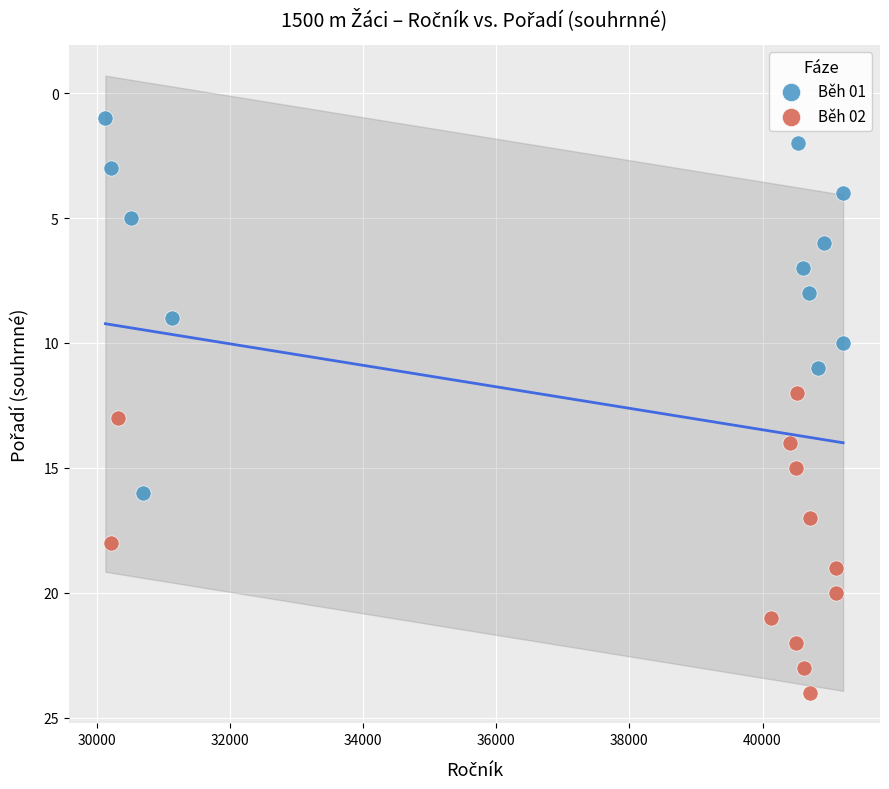

Which series reaches the minimum Y coordinate?

Běh 01